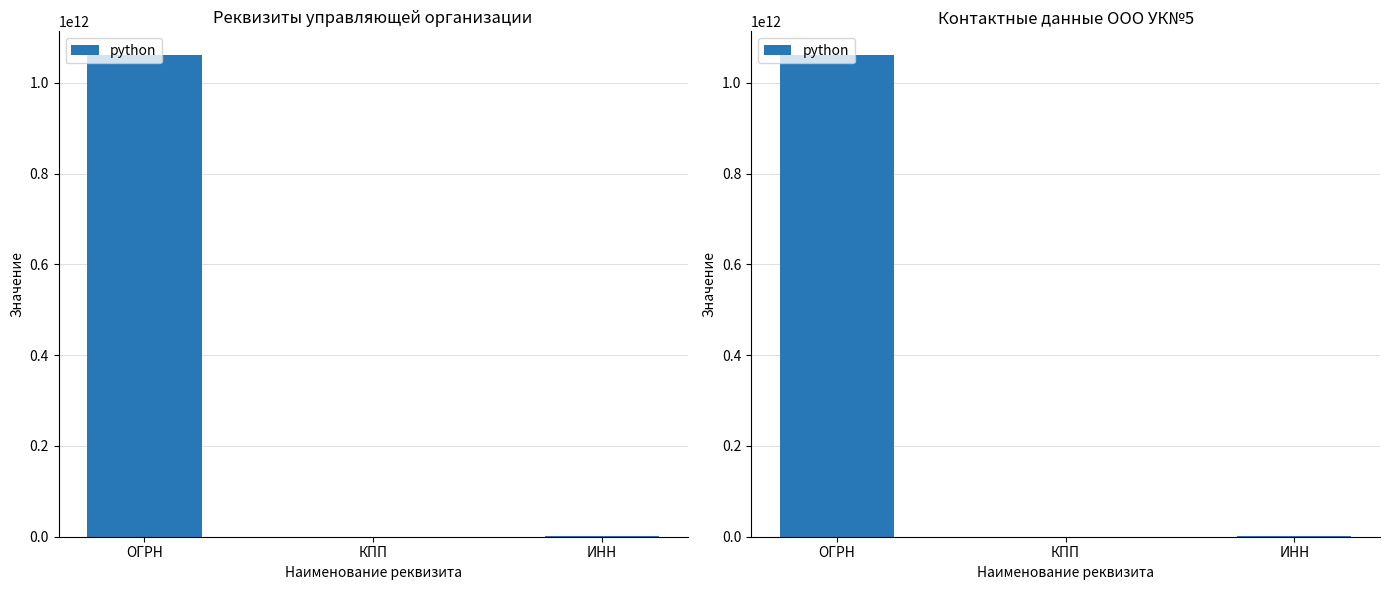

List the labels in order of value, largest first.

ОГРН, ИНН, КПП